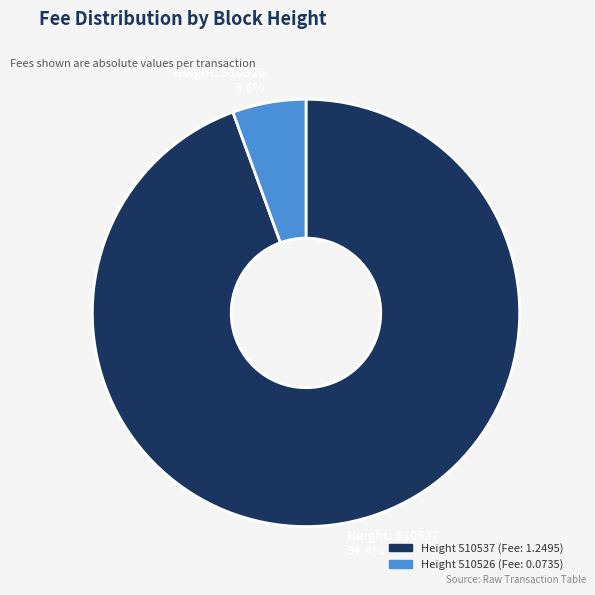

Is there any slice that represents more than half of the pie?

Yes